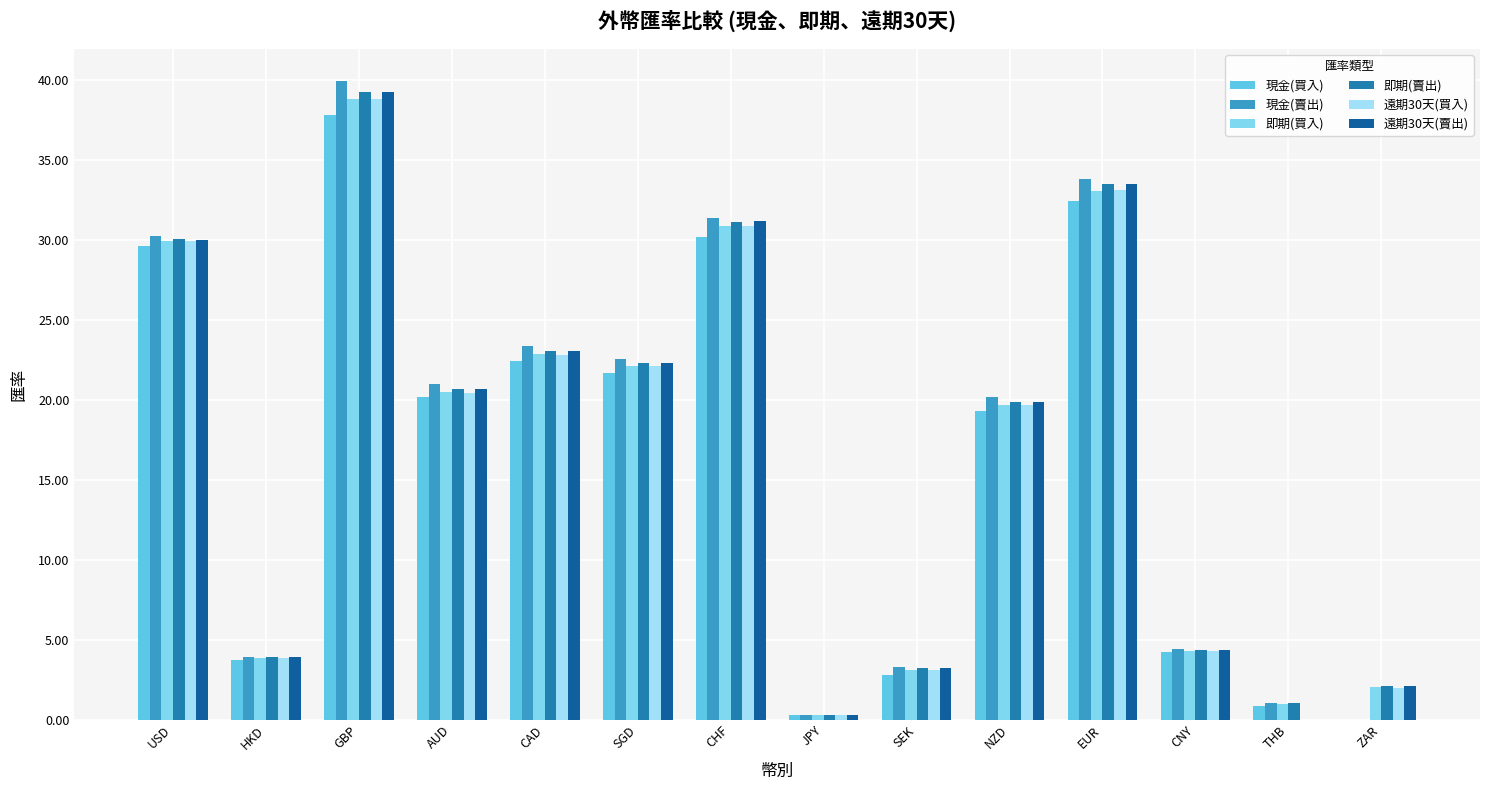

Which has a higher value, SGD or AUD?

SGD